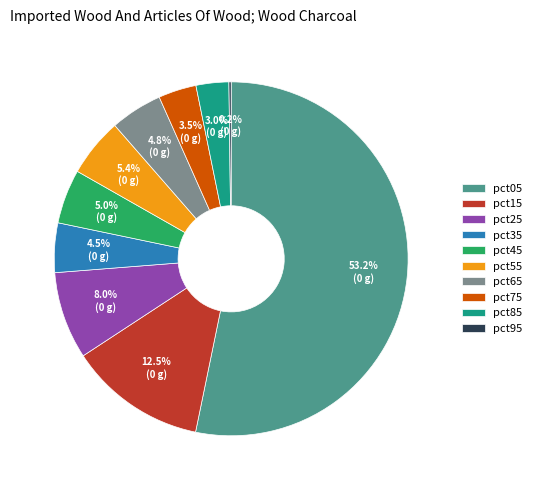

Does any single category account for the majority?

Yes